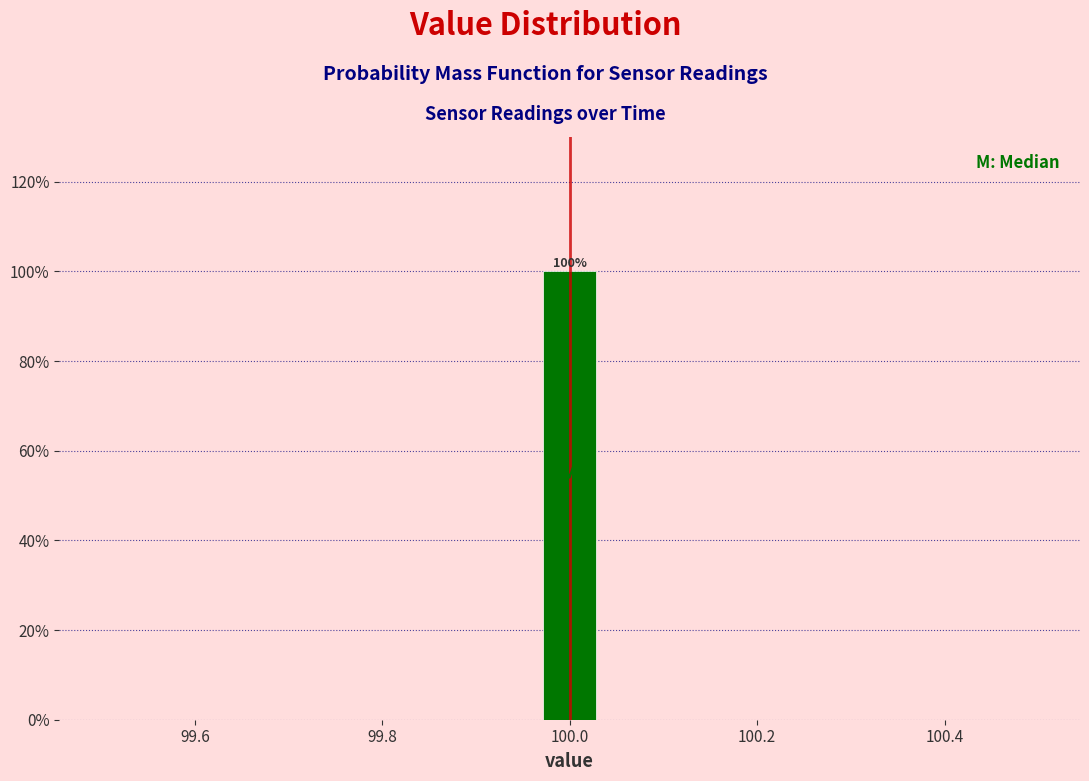

Around what value on the x-axis is the tallest bar? Give the approximate position of its centre, as read against the axis.

100.00